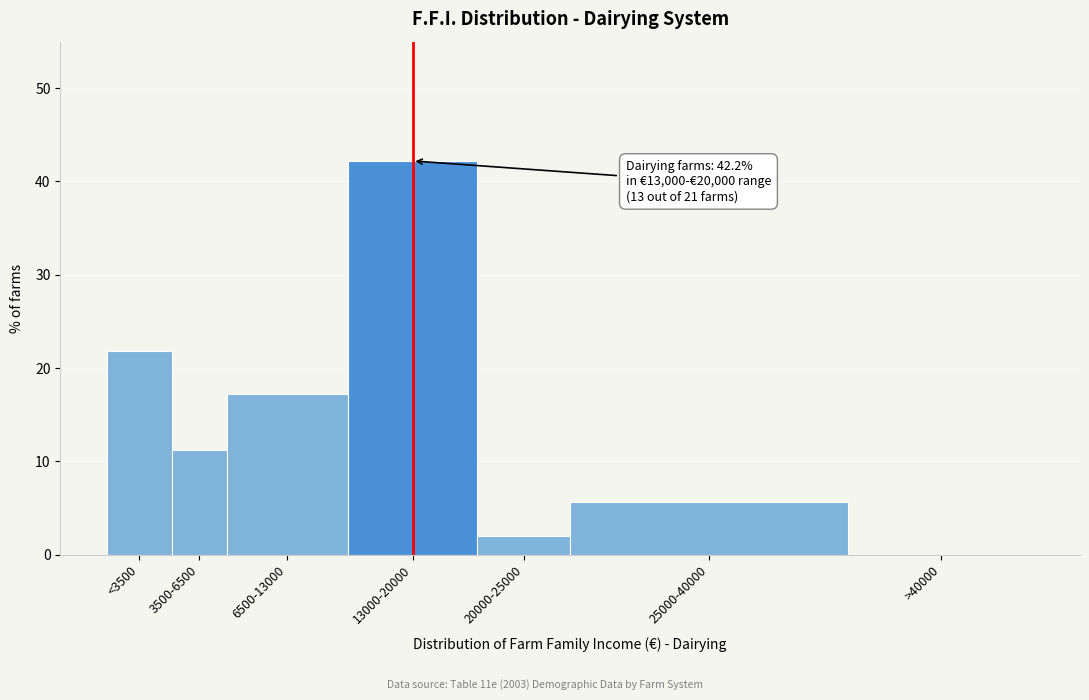

Reading left to right, list all the values displayed in this chart.

<3500=21.8	3500-6500=11.2	6500-13000=17.2	13000-20000=42.2	20000-25000=2.0	25000-40000=5.6	>40000=0.0